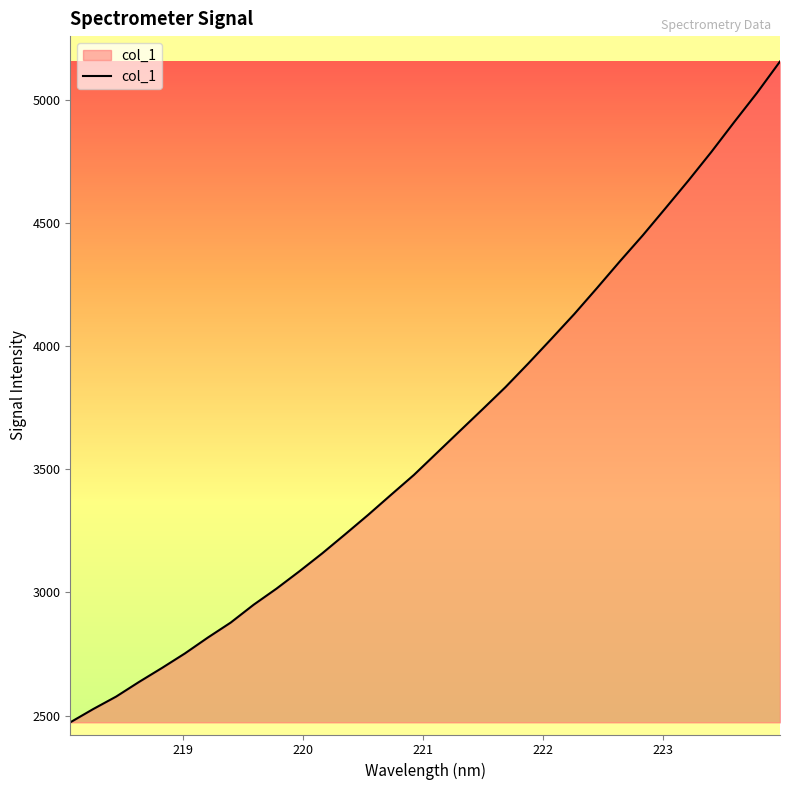

What is the difference between the maximum and minimum values?

2683.8